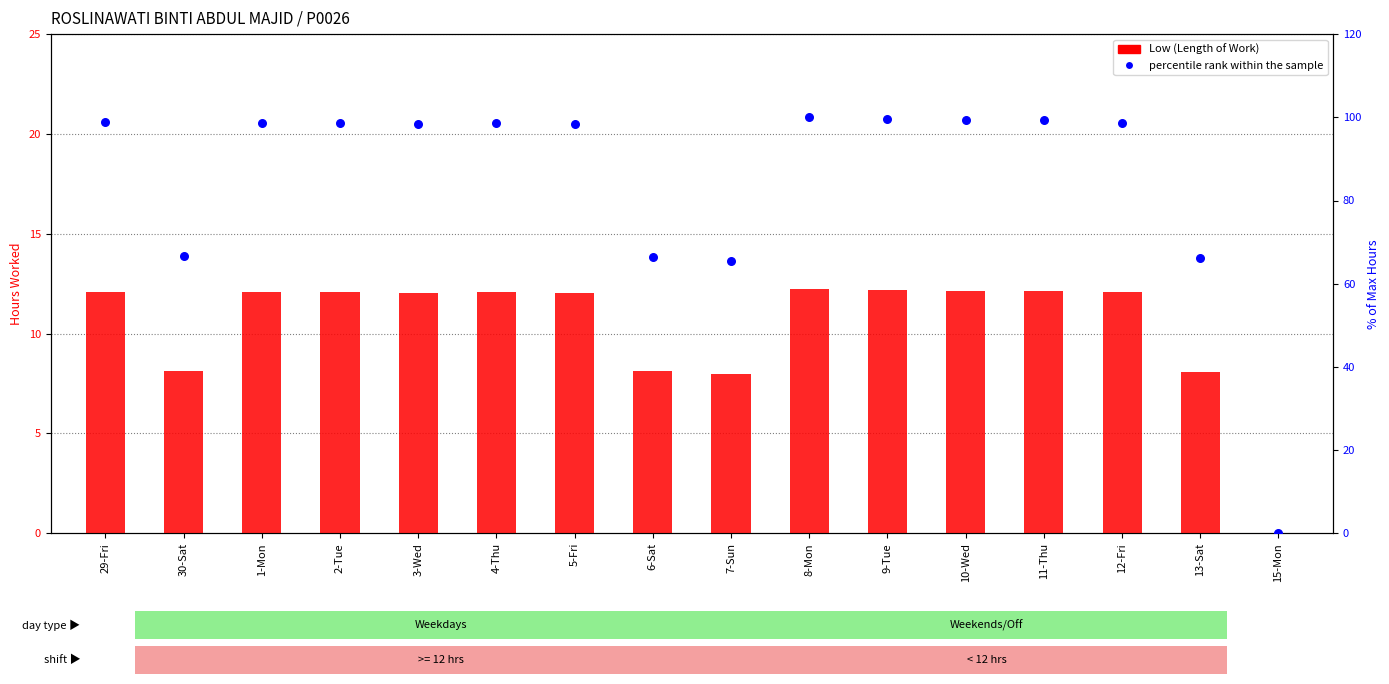

Which series reaches the maximum Y coordinate?

percentile rank within the sample